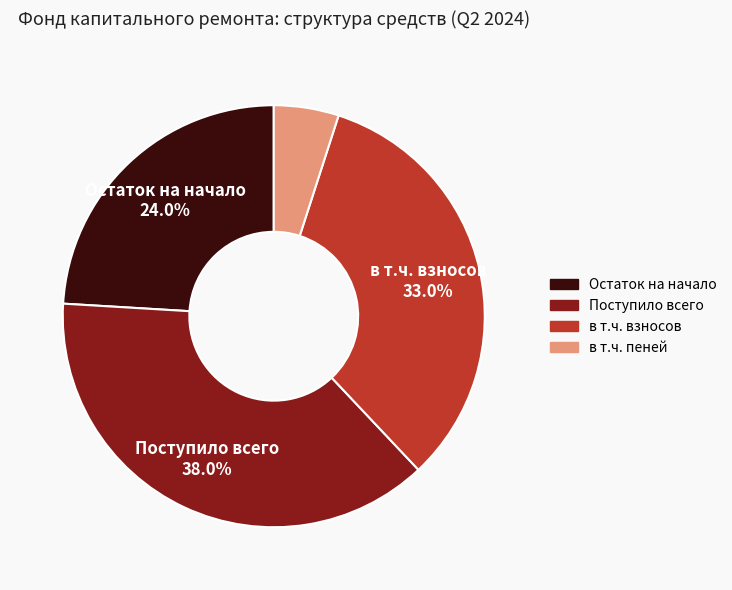

Between Остаток на начало and в т.ч. взносов, which is larger?

в т.ч. взносов